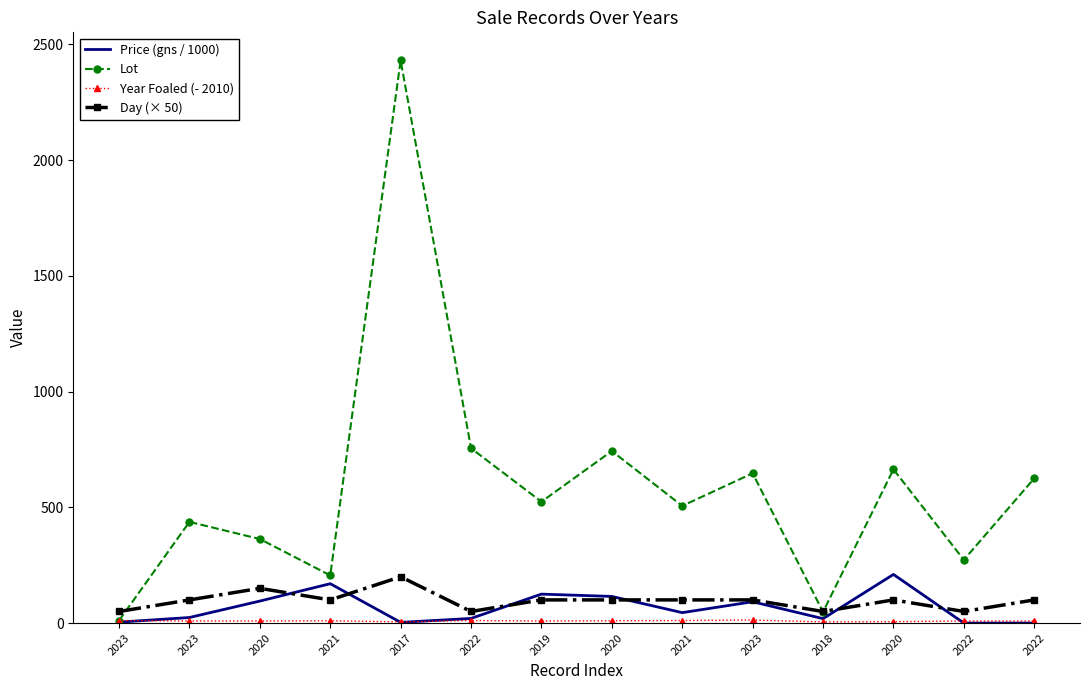

Is this an area chart (filled region under the line)?

No